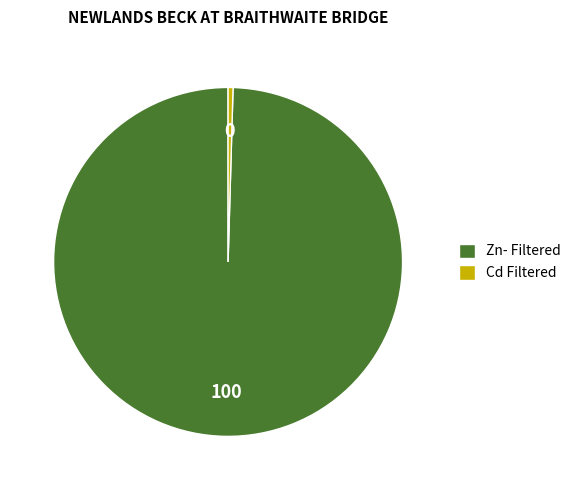

Combined, do Cd Filtered and Zn- Filtered account for over 50%?

Yes